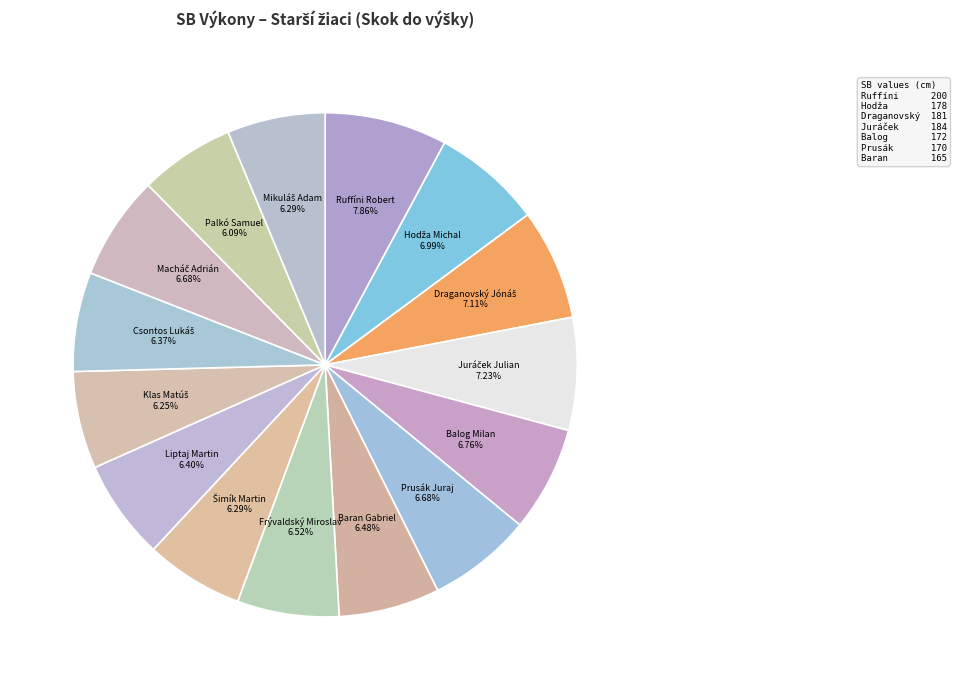

How many slices are in this pie chart?

15